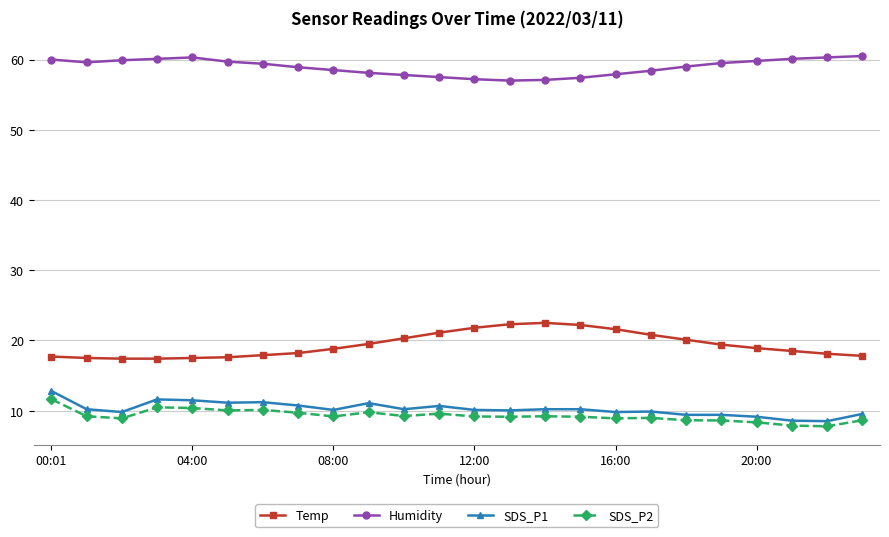

How many categories are shown in the chart?

24